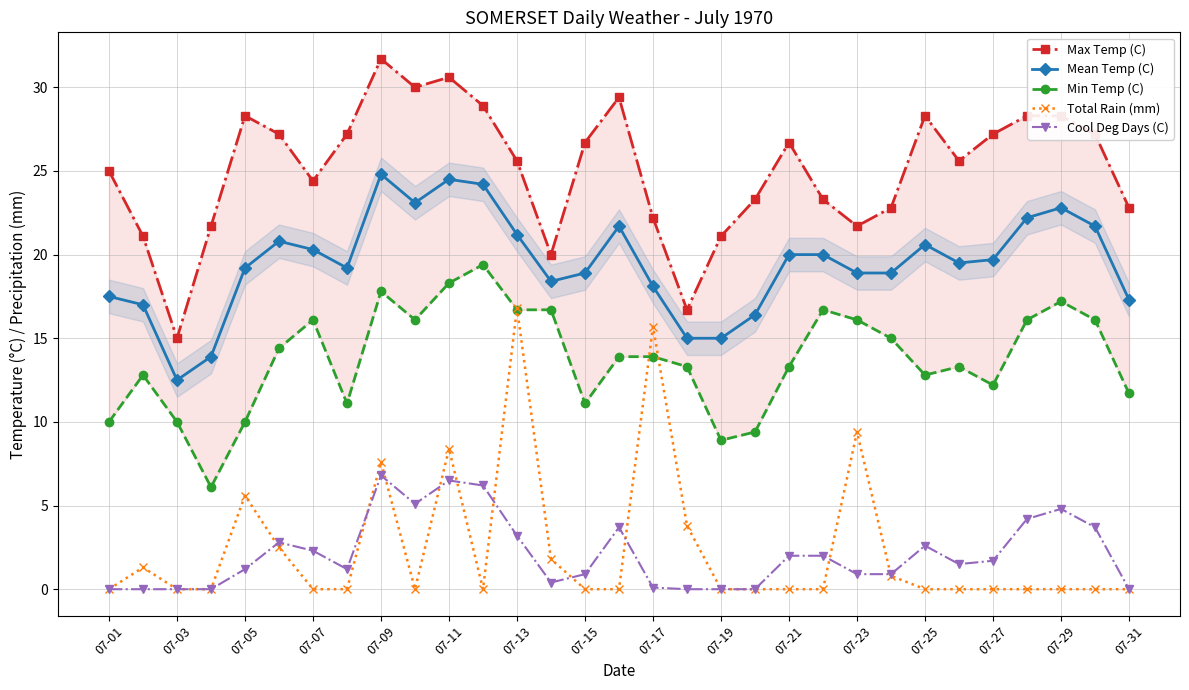

What is the sum of all Cool Deg Days (C) values?

64.7